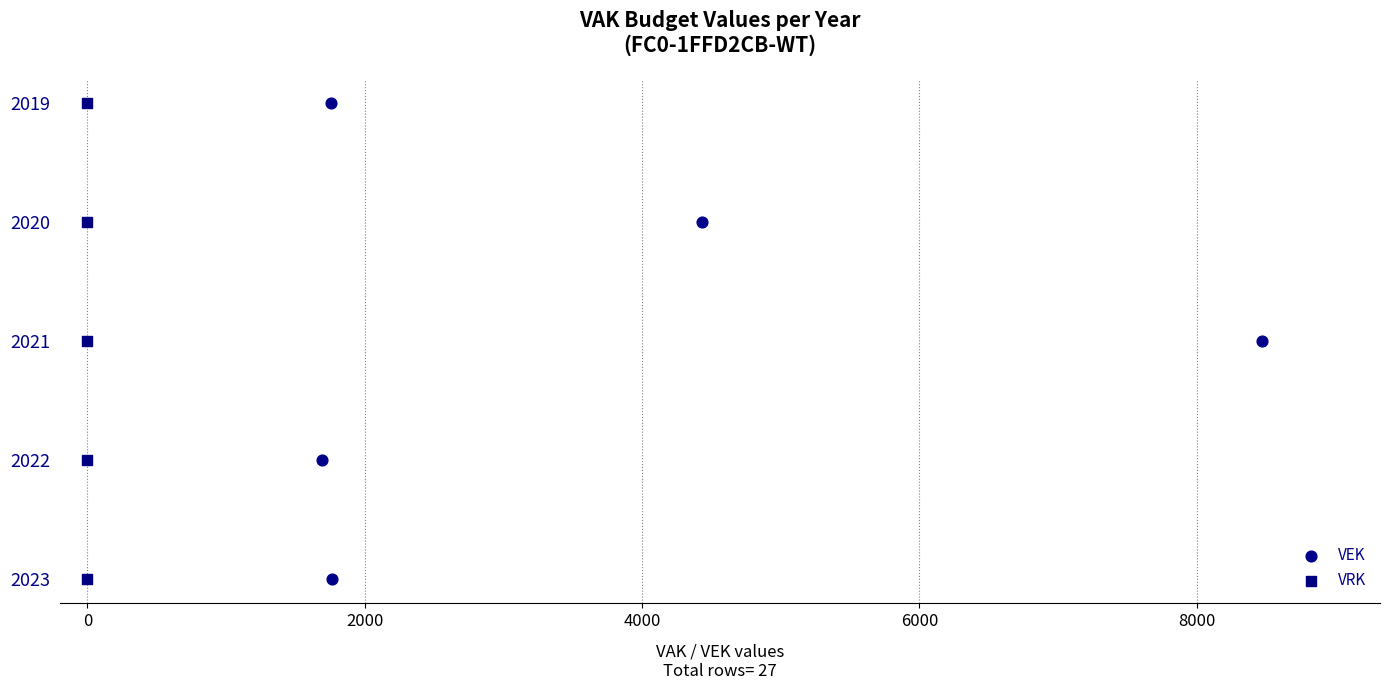

What are all the series names shown in the legend?

VEK, VRK